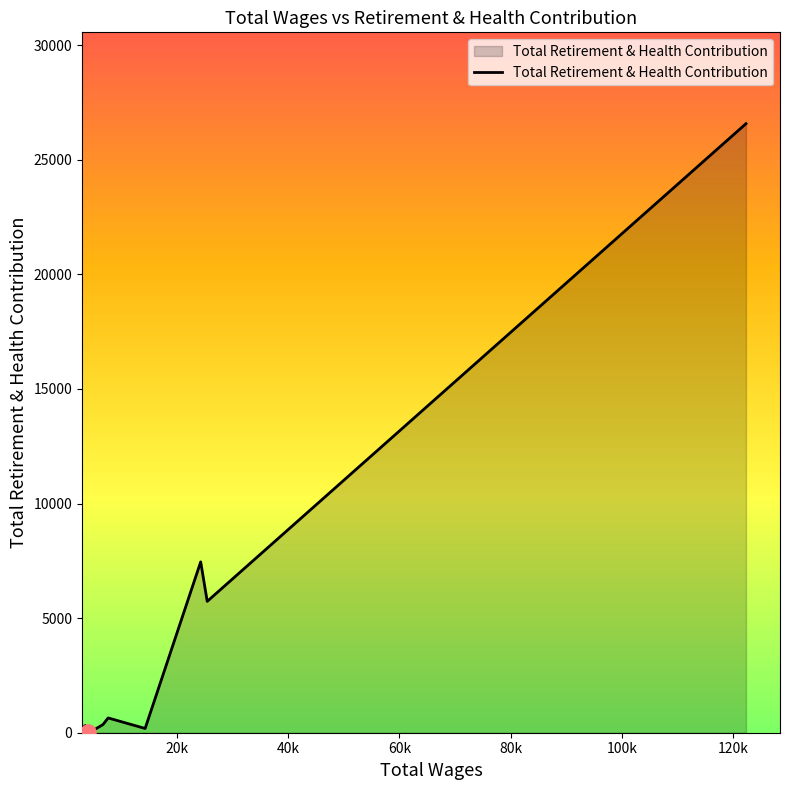

What is the difference between the maximum and minimum values?

26519